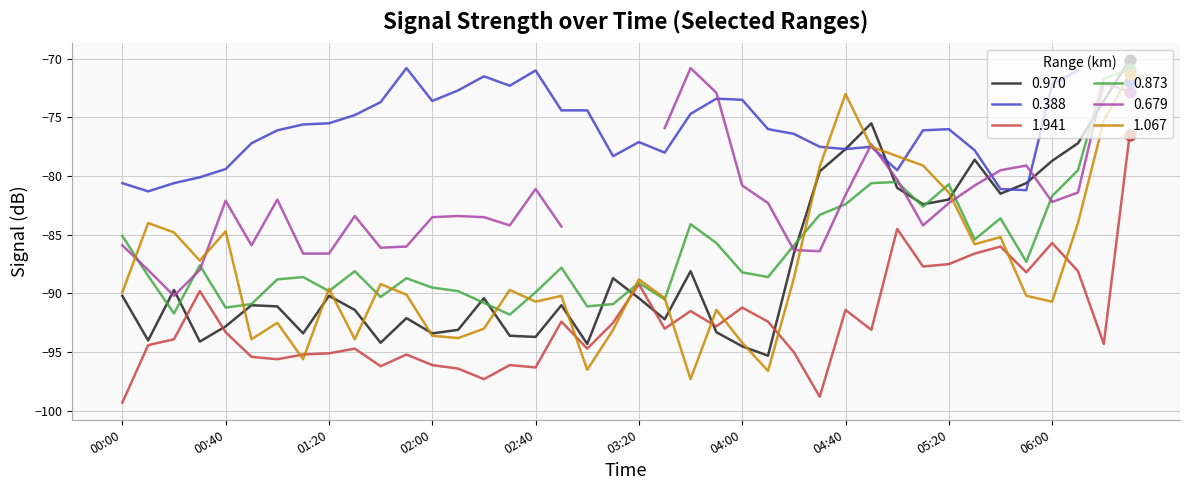

True or false: 1.067 has a value of -94.2 at 04:00.

True